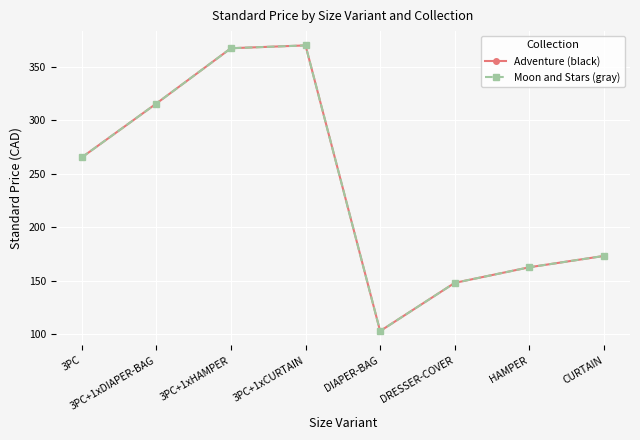

How many categories are shown in the chart?

8